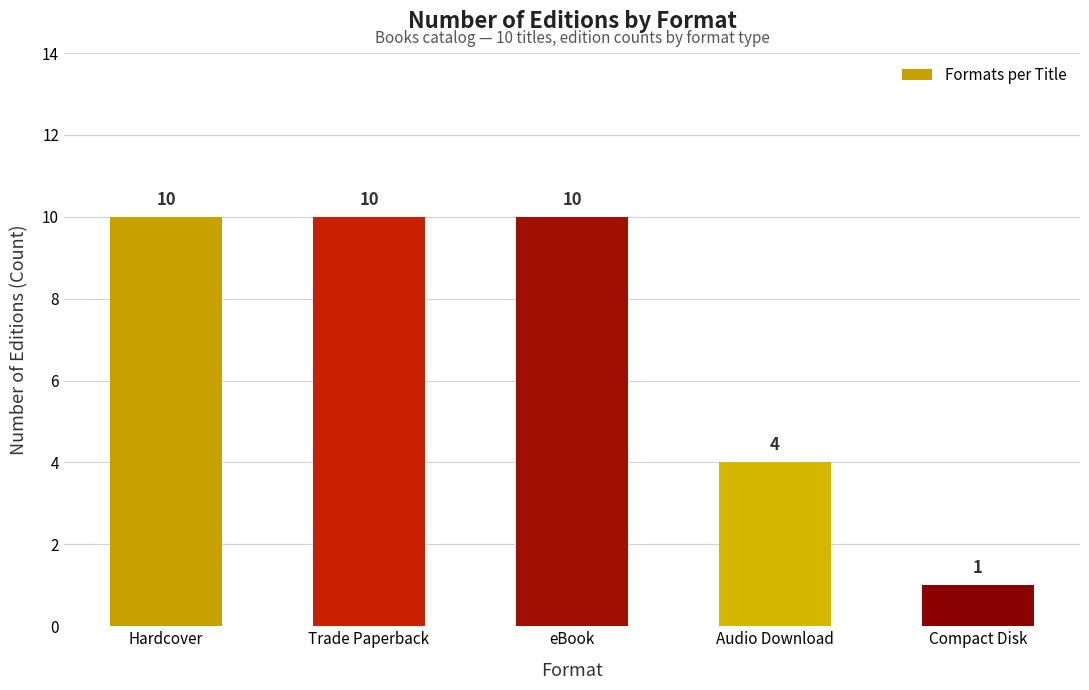

What is the difference between the second highest and second lowest values?

6